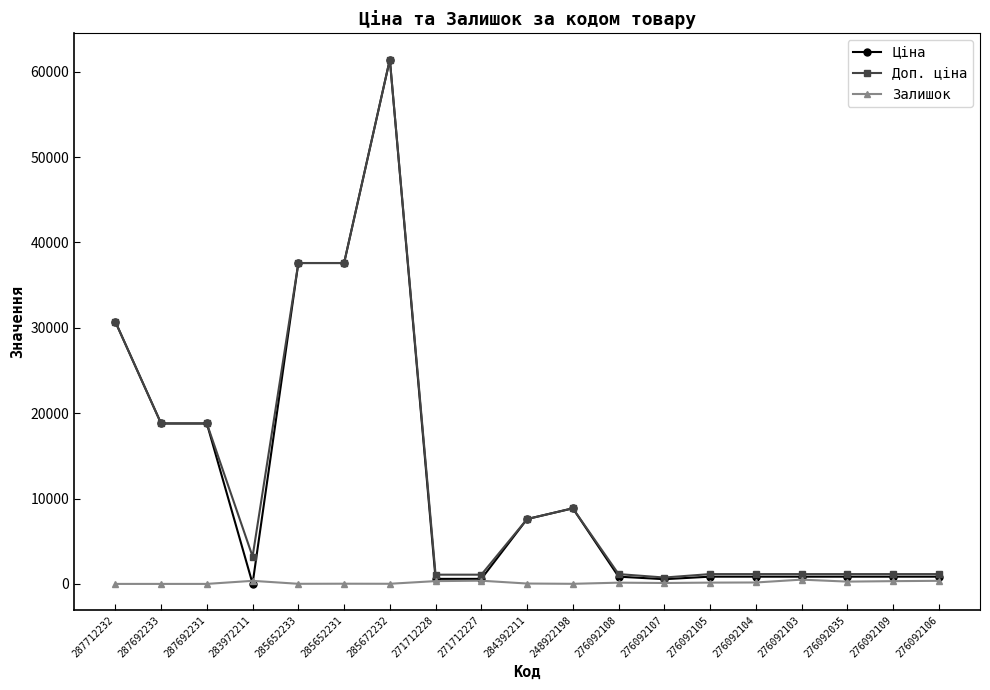

How many categories are shown in the chart?

19